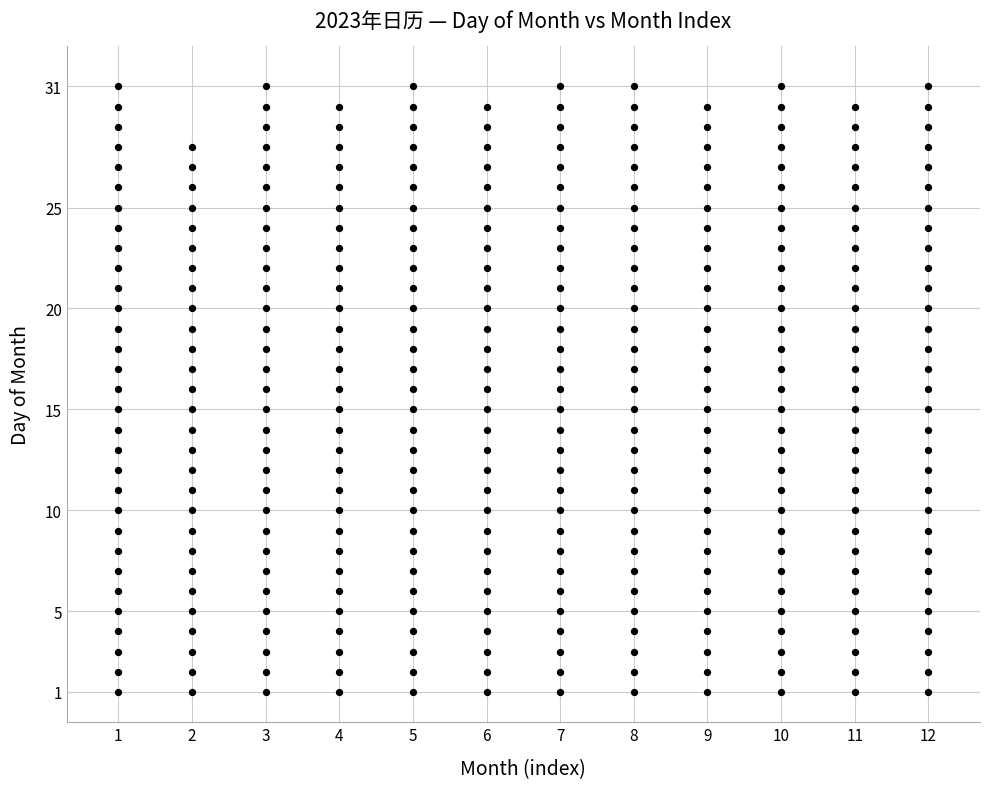

What is the range of Y values (max minus min)?

30